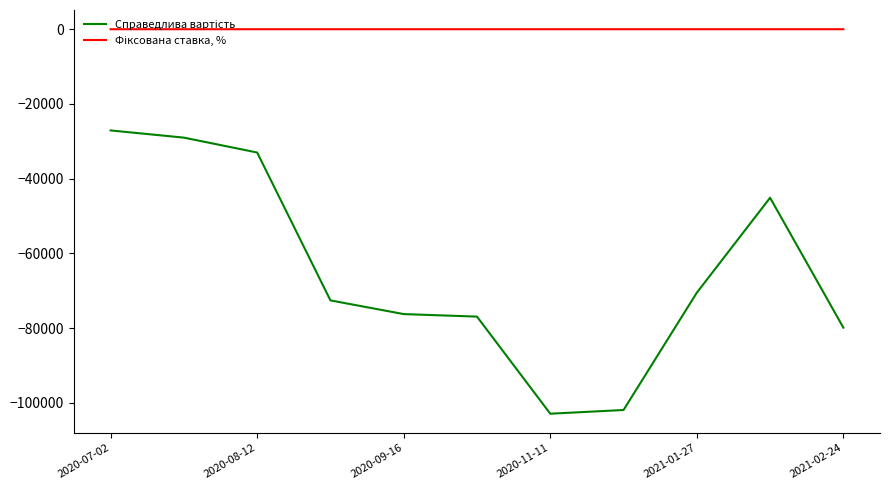

What is the maximum value for Фіксована ставка, %?

7.8